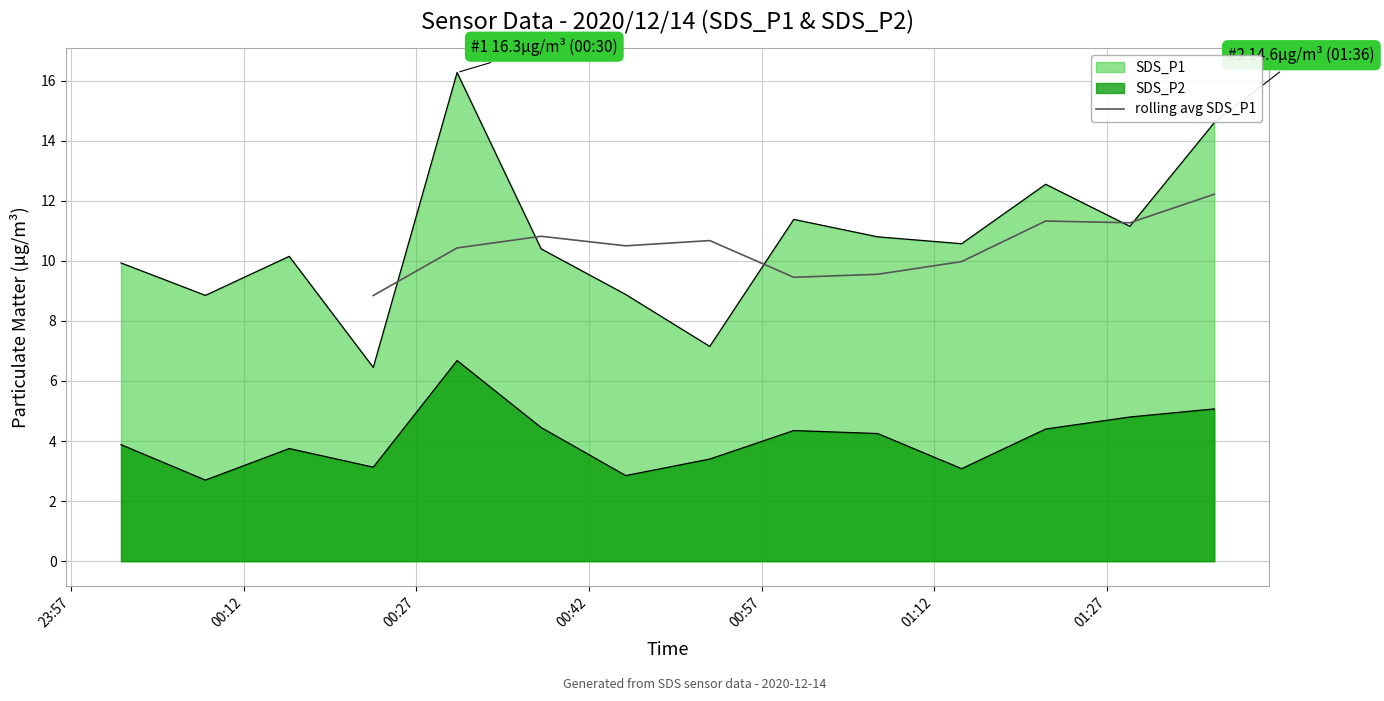

What is the minimum value for rolling avg SDS_P1?

8.8